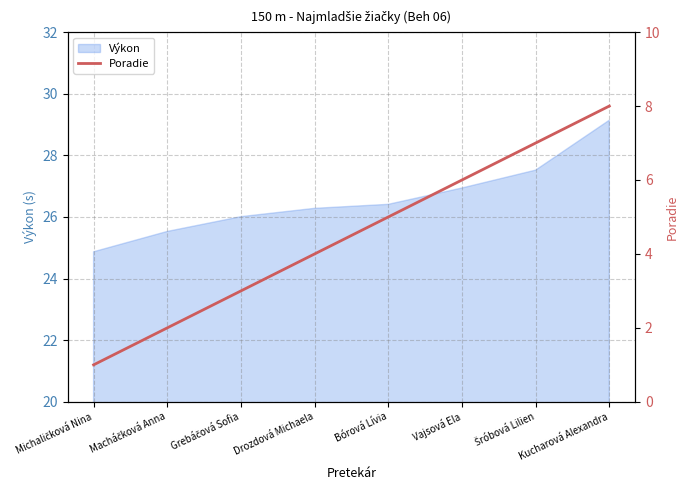

List the labels in order of value, largest first.

Kucharová Alexandra, Šróbová Lilien, Vajsová Ela, Bórová Lívia, Drozdová Michaela, Grebáčová Sofia, Macháčková Anna, Michaličková Nina